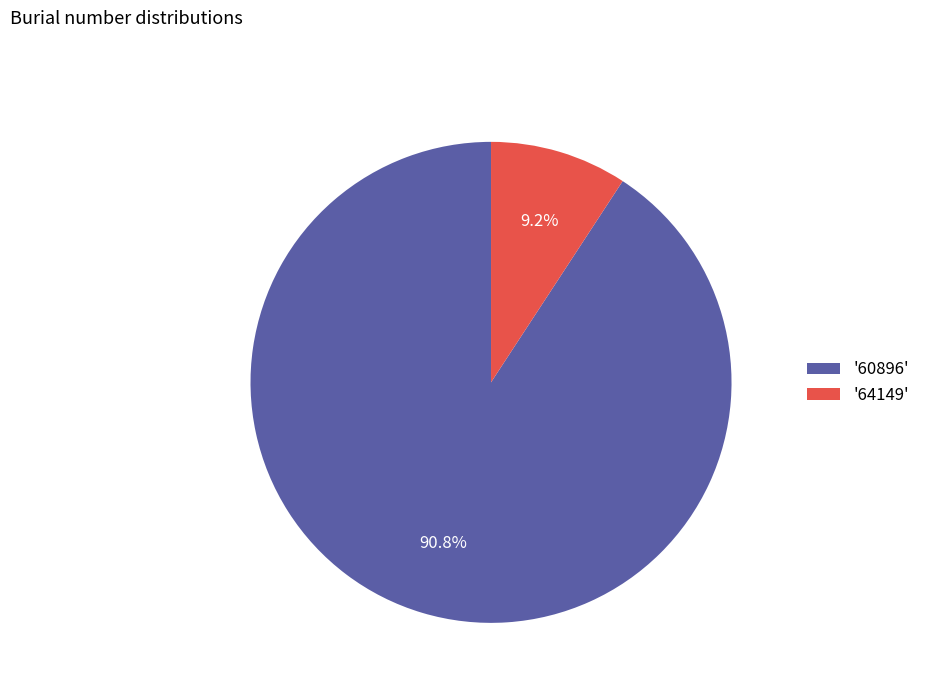

Is there any slice that represents more than half of the pie?

Yes